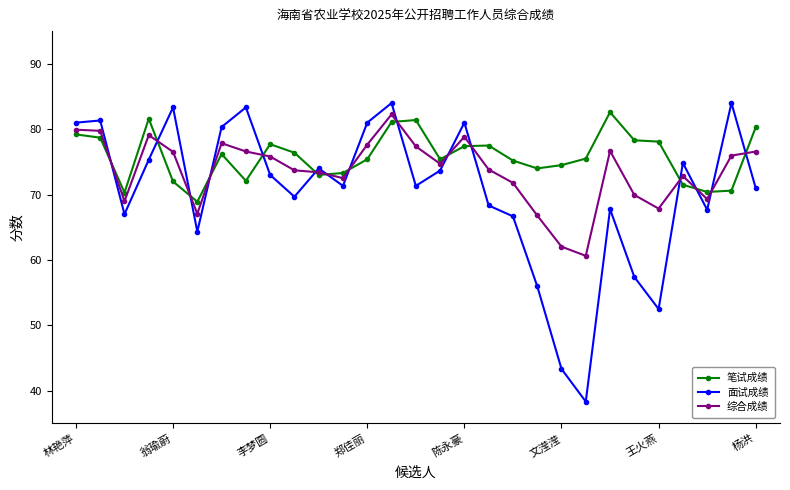

What is the lowest value of the 面试成绩 series?

38.3